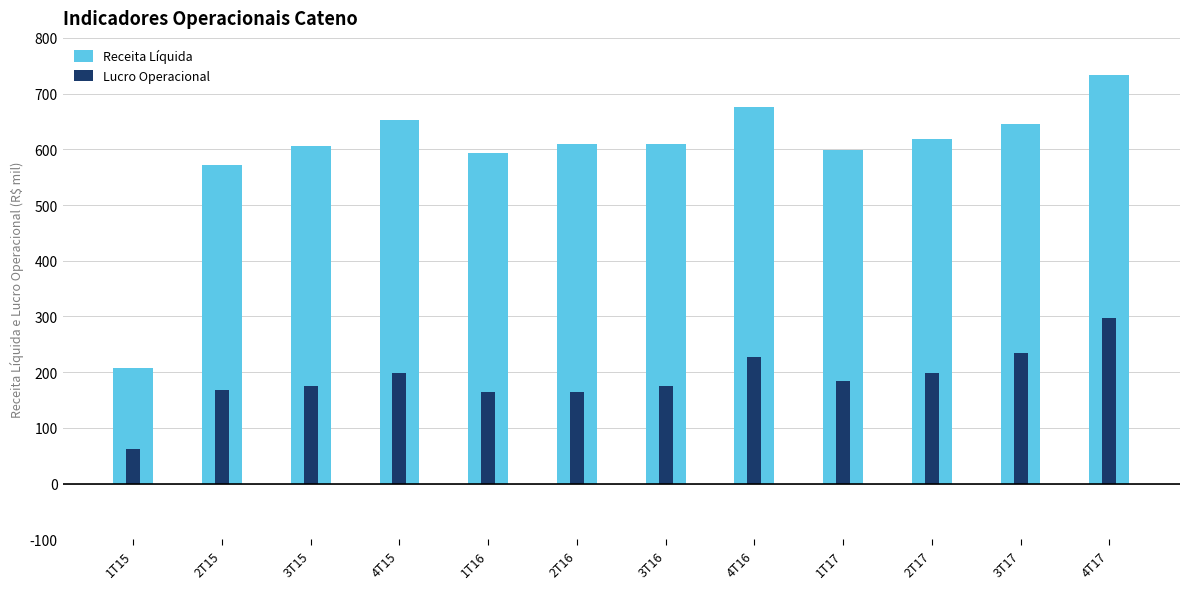

What is the difference between the Receita Líquida values at 2T16 and 4T15?

42.9